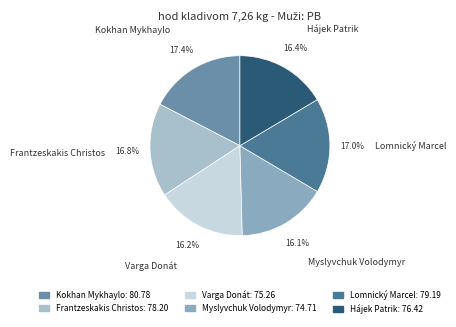

True or false: Kokhan Mykhaylo accounts for 31% of the total.

False